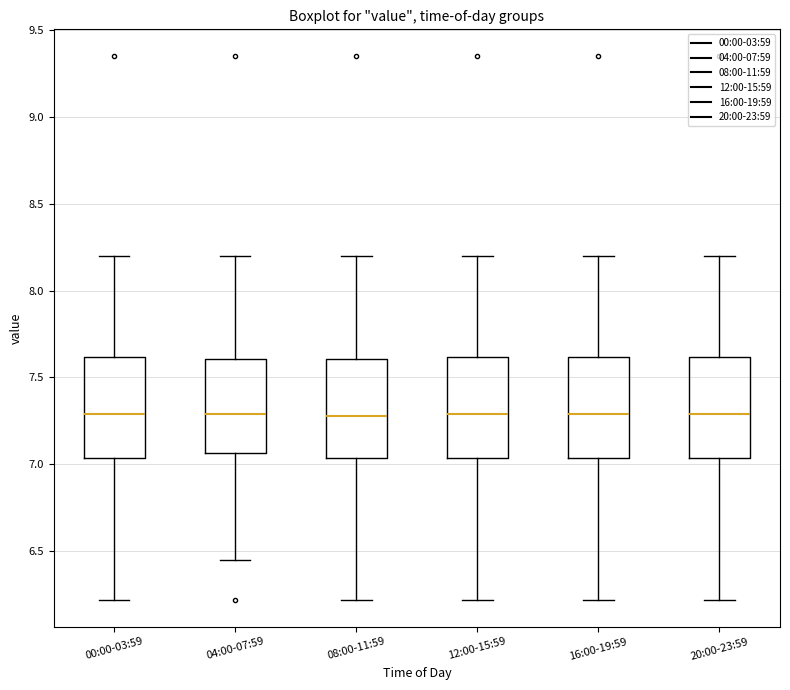

Reading left to right, transcribe this box plot: for each box, give where its median line is, the range the box spans, and where its two whiskers end, as read against the y-axis. The values are not printed on the chart, so give them approximately, as read against the axis.

00:00-03:59: median 7.30, box 7.05 to 7.60, whiskers 6.20 to 8.20
04:00-07:59: median 7.30, box 7.05 to 7.60, whiskers 6.45 to 8.20
08:00-11:59: median 7.30, box 7.05 to 7.60, whiskers 6.20 to 8.20
12:00-15:59: median 7.30, box 7.05 to 7.60, whiskers 6.20 to 8.20
16:00-19:59: median 7.30, box 7.05 to 7.60, whiskers 6.20 to 8.20
20:00-23:59: median 7.30, box 7.05 to 7.60, whiskers 6.20 to 8.20